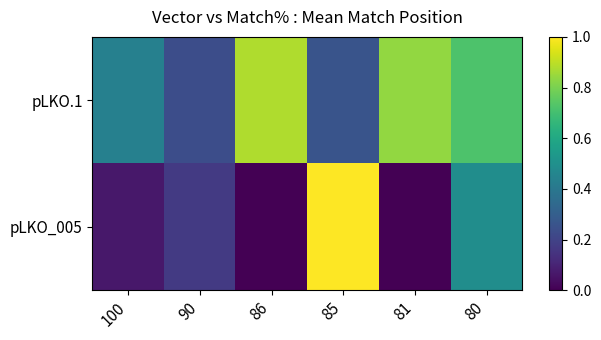

How many series are shown in this chart?

2